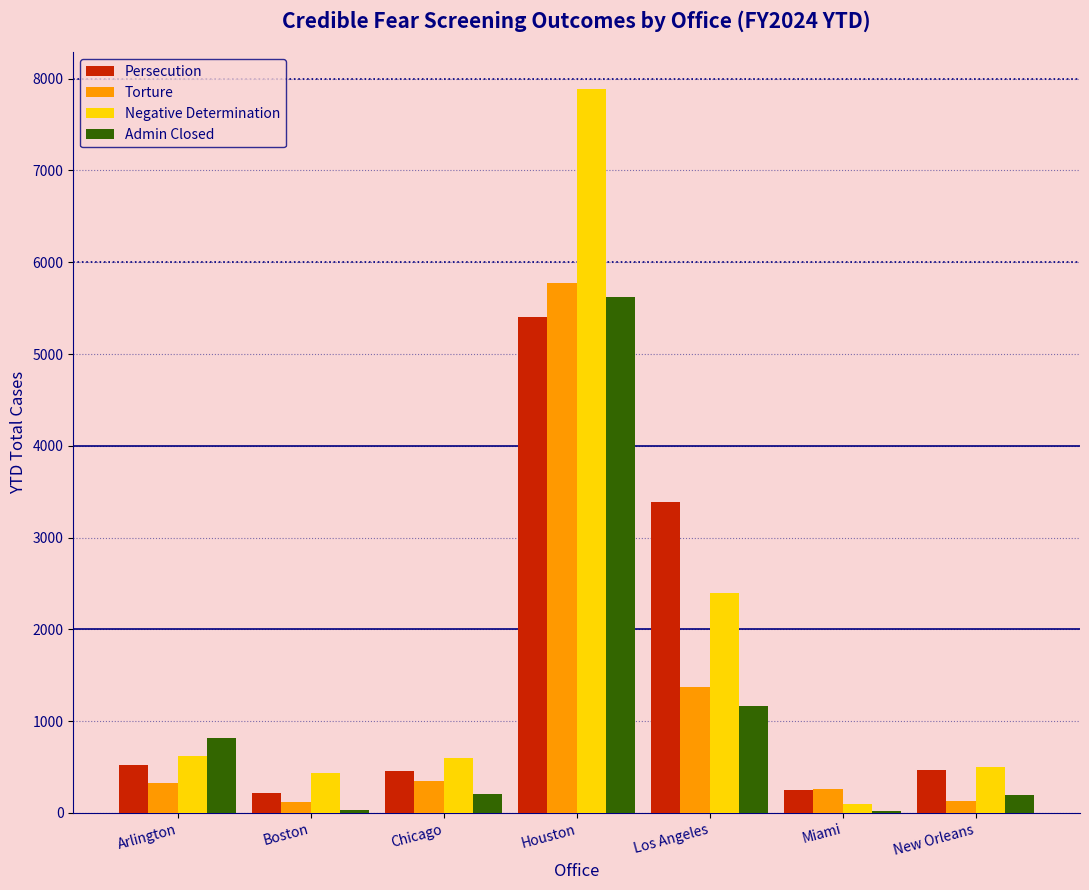

At which category is the sum across all series the highest?

Houston